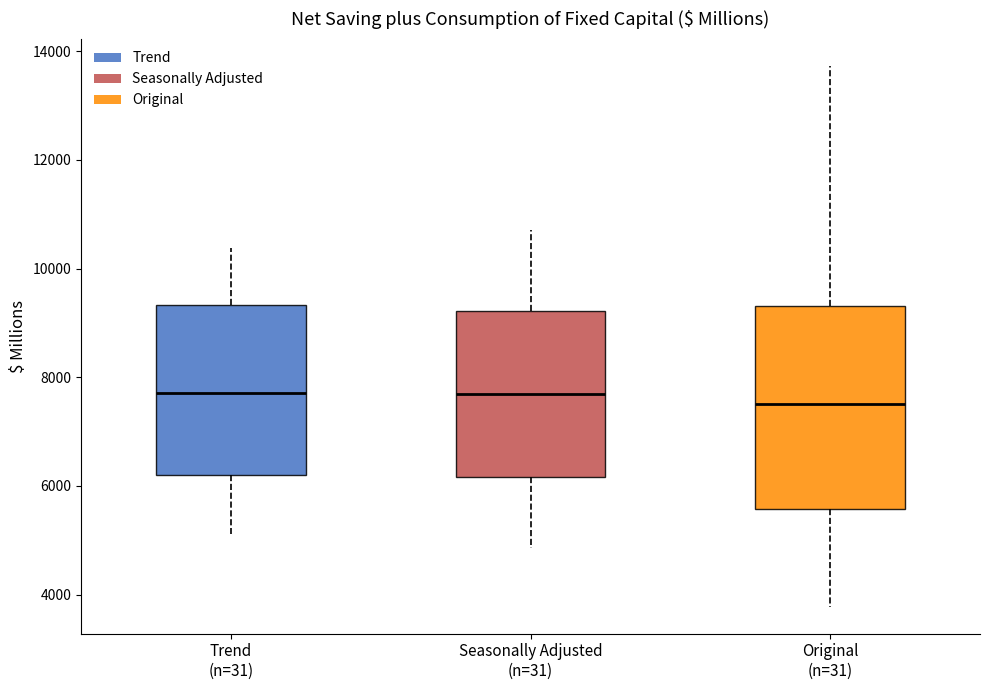

Reading left to right, transcribe this box plot: for each box, give where its median line is, the range the box spans, and where its two whiskers end, as read against the y-axis. The values are not printed on the chart, so give them approximately, as read against the axis.

Trend (n=31): median 7800, box 6200 to 9400, whiskers 5200 to 10400
Seasonally Adjusted (n=31): median 7600, box 6200 to 9200, whiskers 4800 to 10800
Original (n=31): median 7600, box 5600 to 9400, whiskers 3800 to 13800